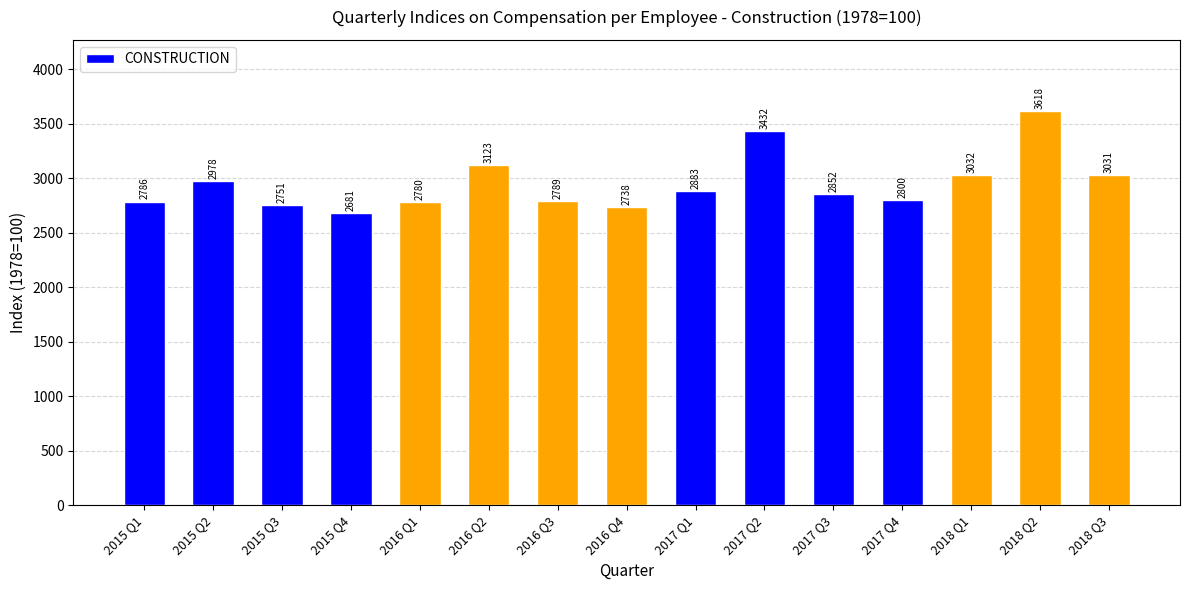

The chart shows a value of 4178.2 at 2016 Q1. True or false?

False